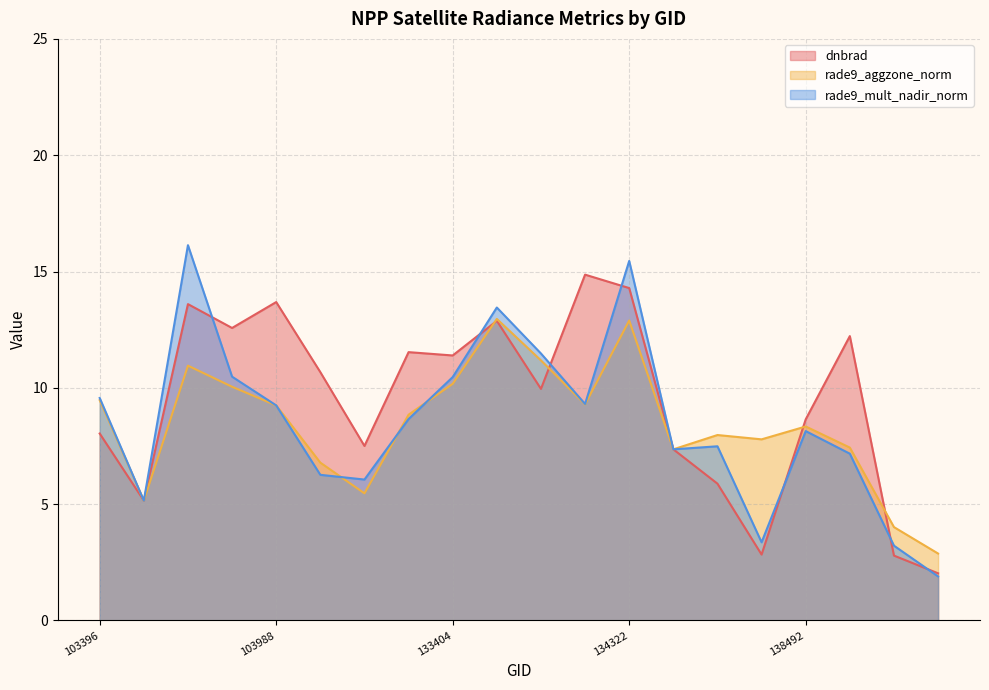

What is the spread (max minus min) of values at 139283?

5.1